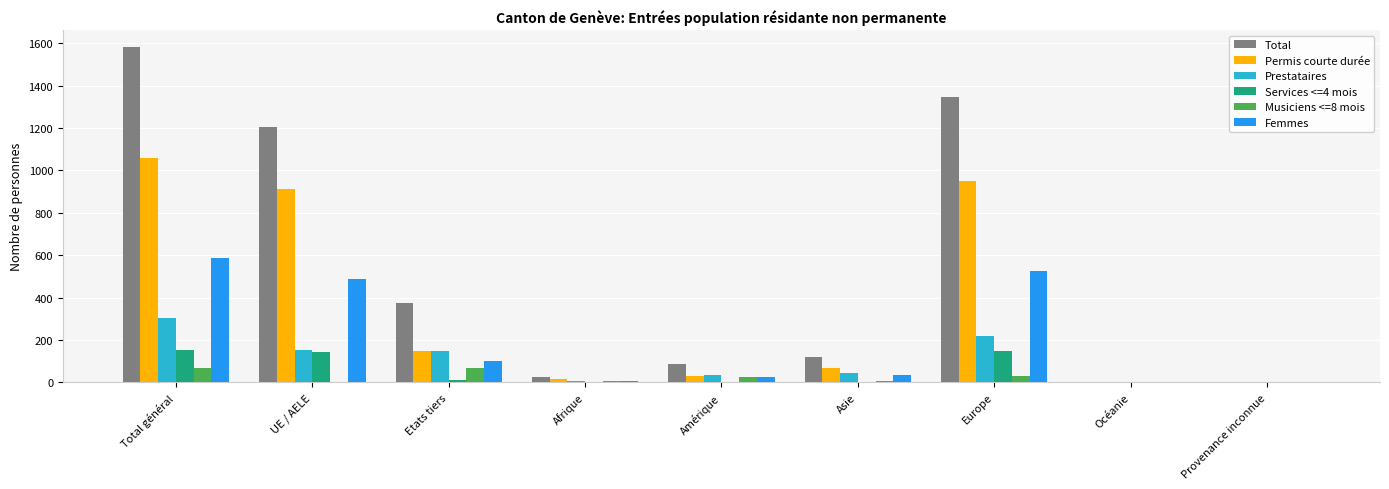

What is the sum of all Femmes values?

1764